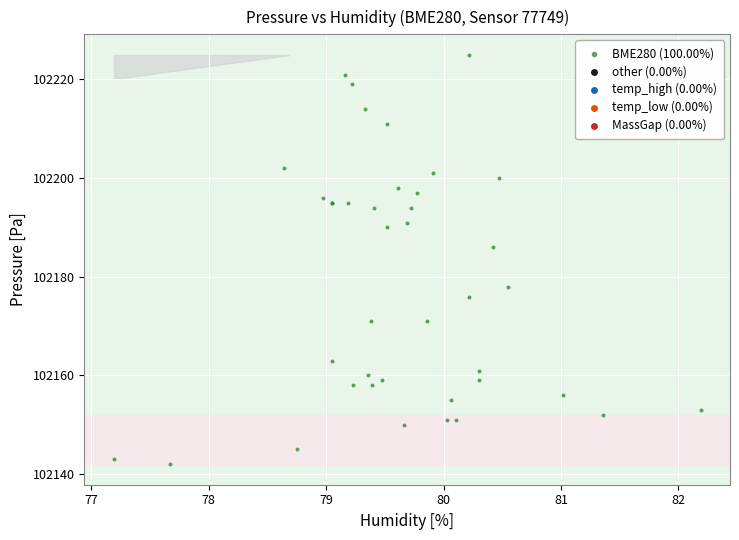

What Y value in the scatter plot is closest to 102183?

102186